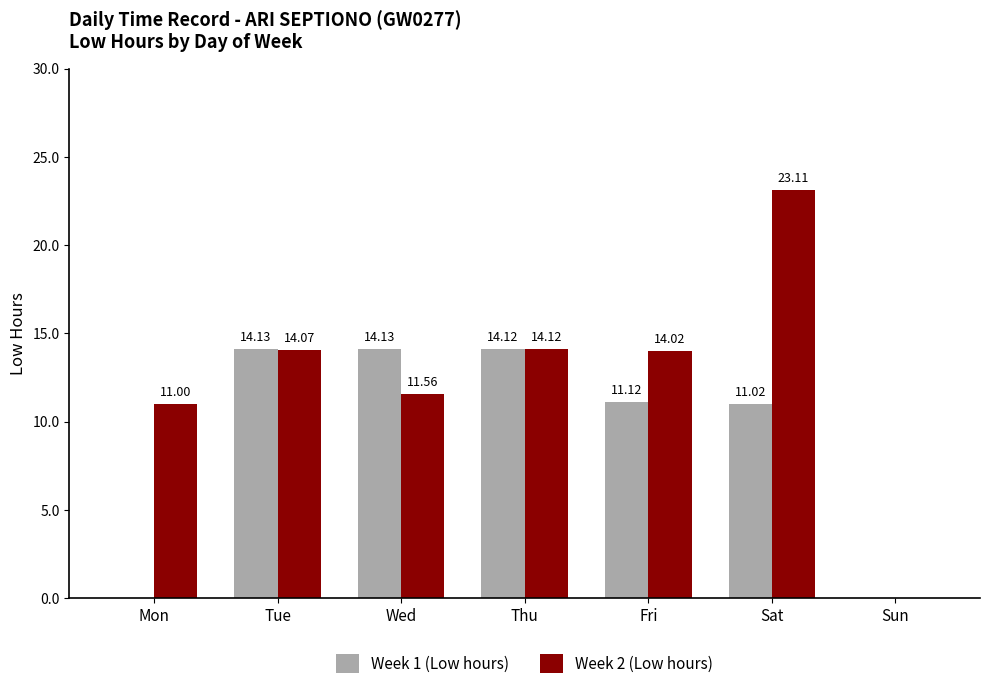

Which series has the largest total across all categories?

Week 2 (Low hours)